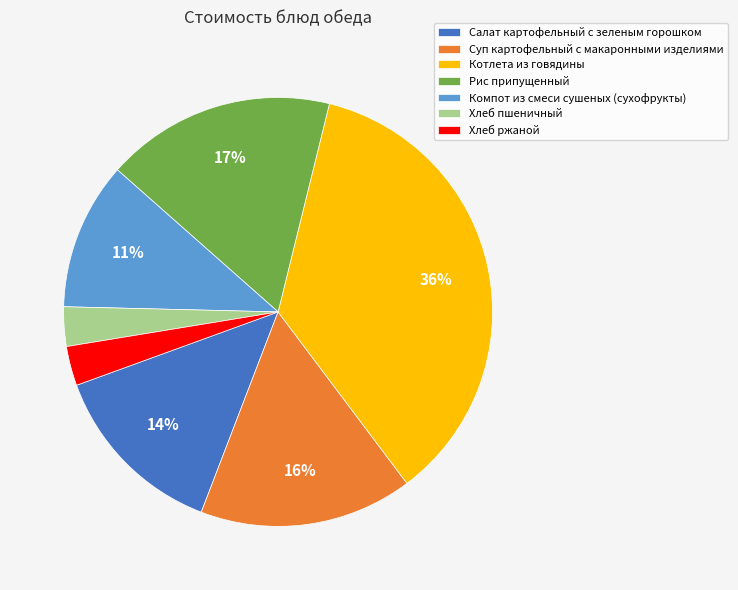

Combined, do Компот из смеси сушеных (сухофрукты) and Котлета из говядины account for over 50%?

No